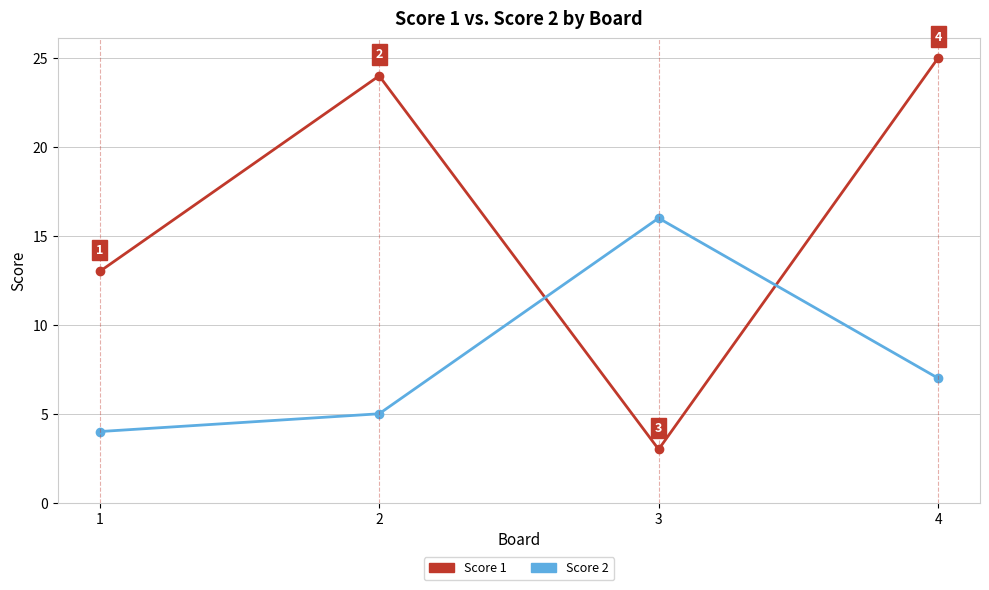

Is it true that Score 1 equals 25 at 4?

True